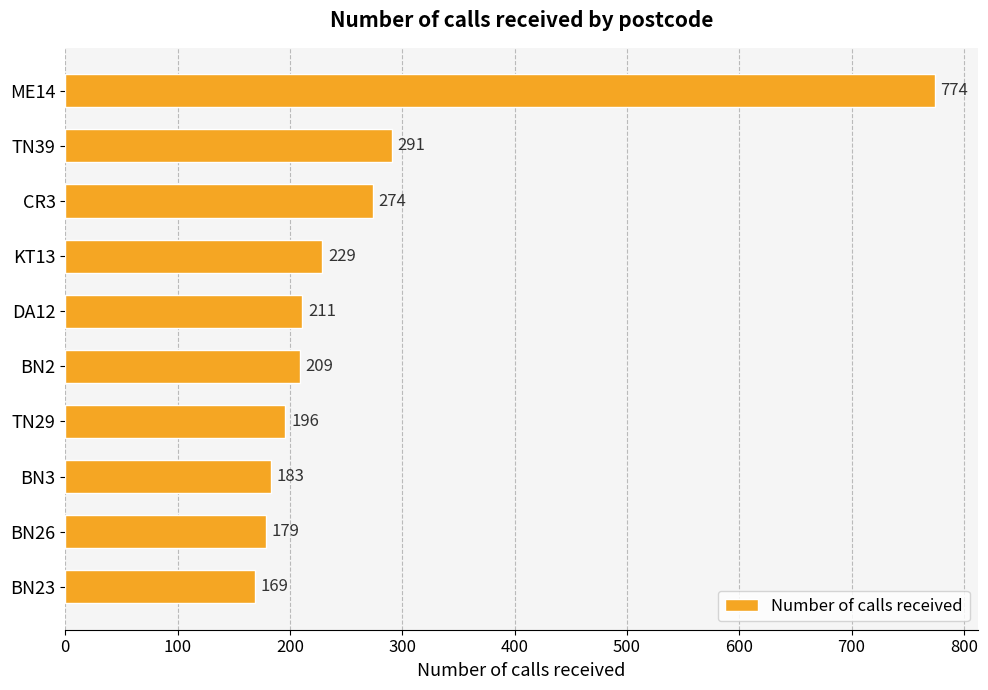

How many bars are there in total?

10